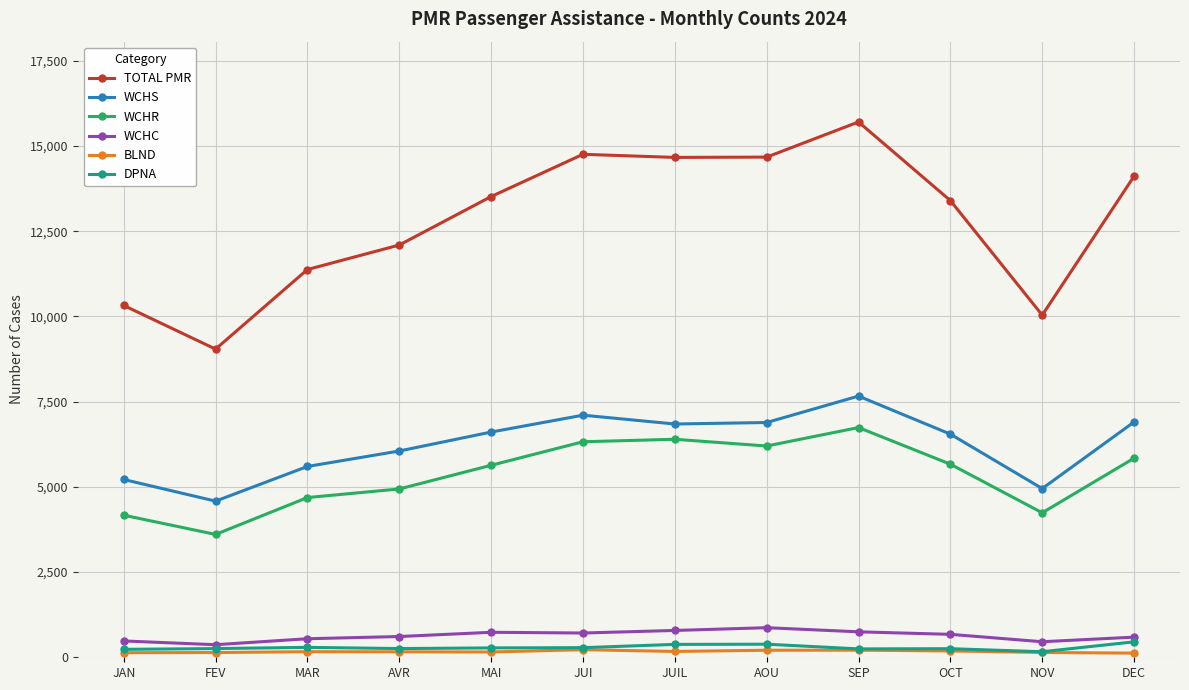

What is the maximum value for TOTAL PMR?

15708